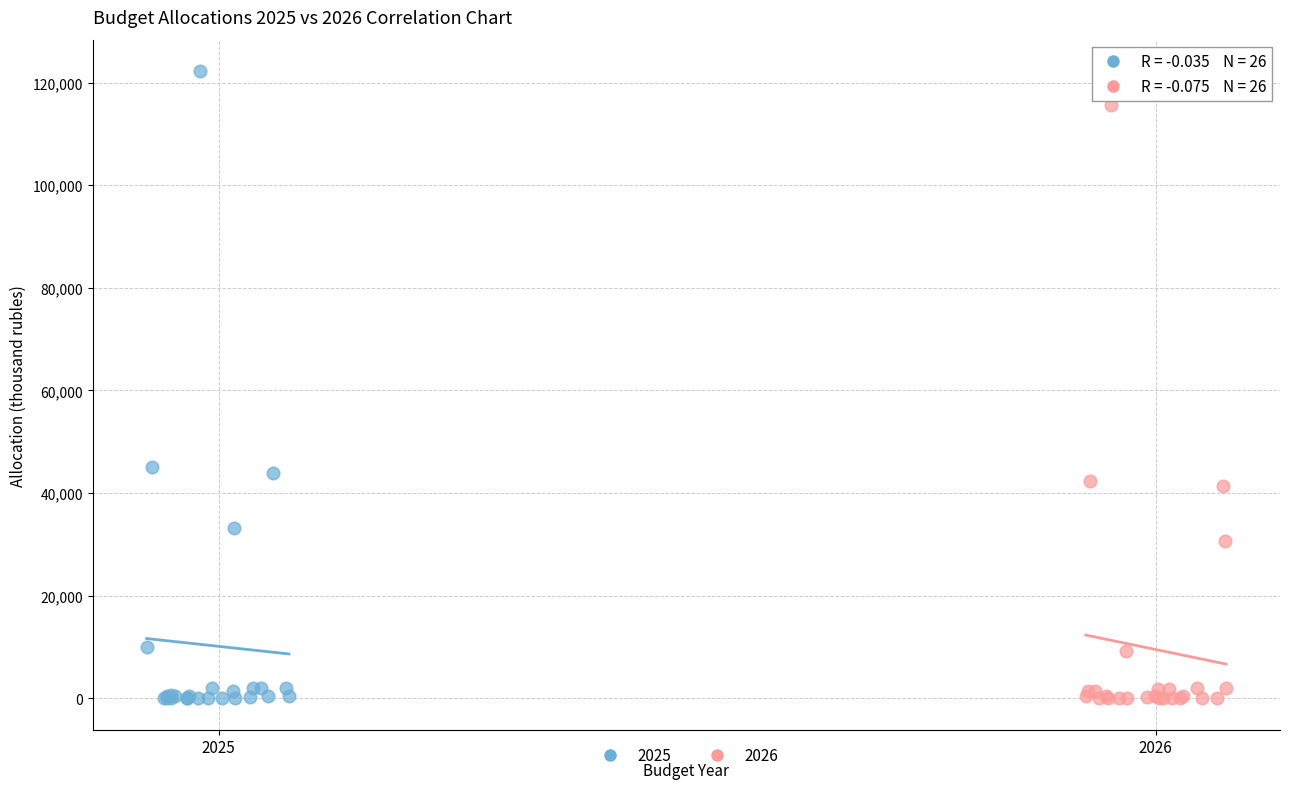

Which series has the widest spread of Y values?

2025